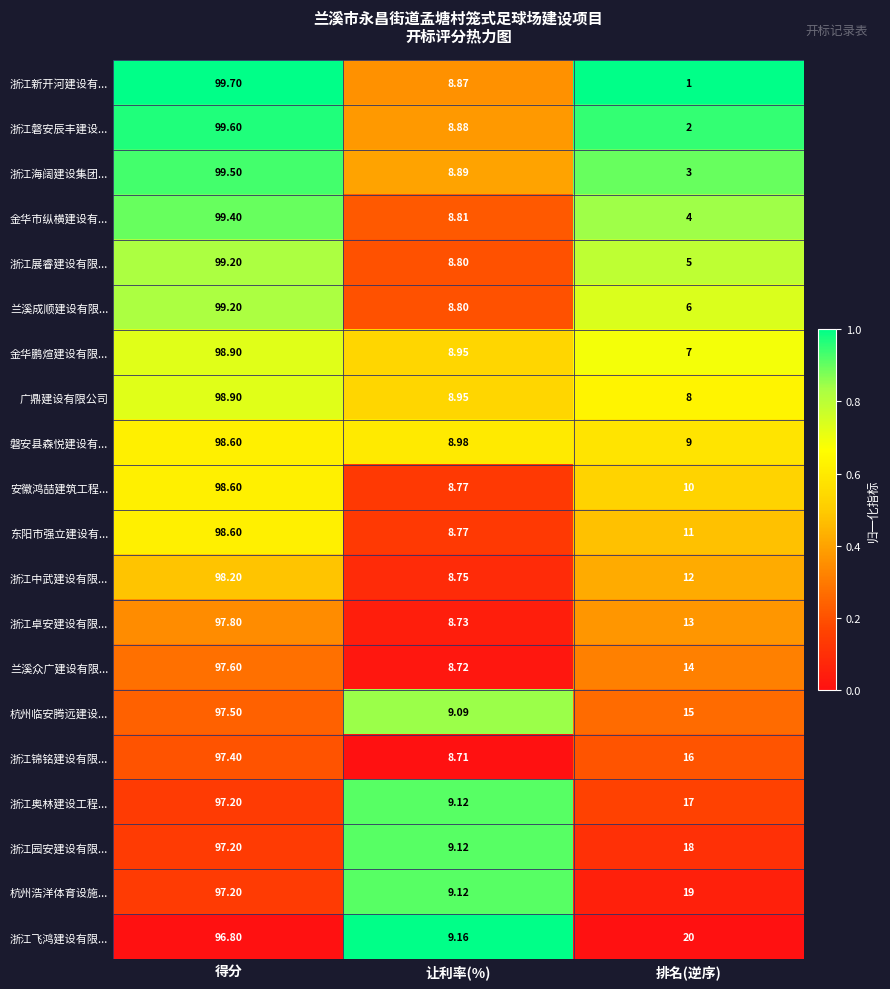

Which series has the largest total across all categories?

浙江飞鸿建设有限...